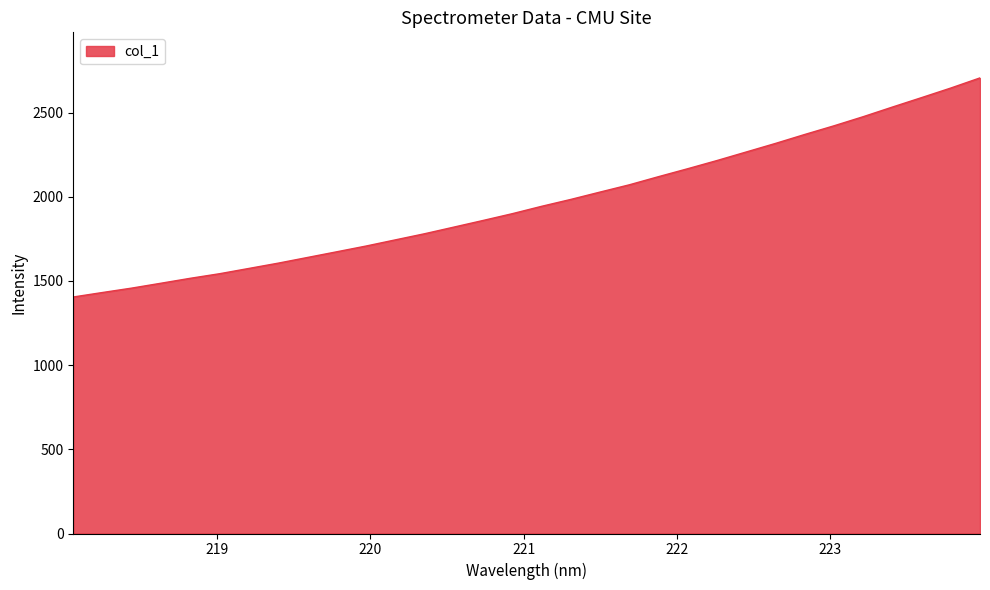

What is the difference between the maximum and minimum values?

1301.3